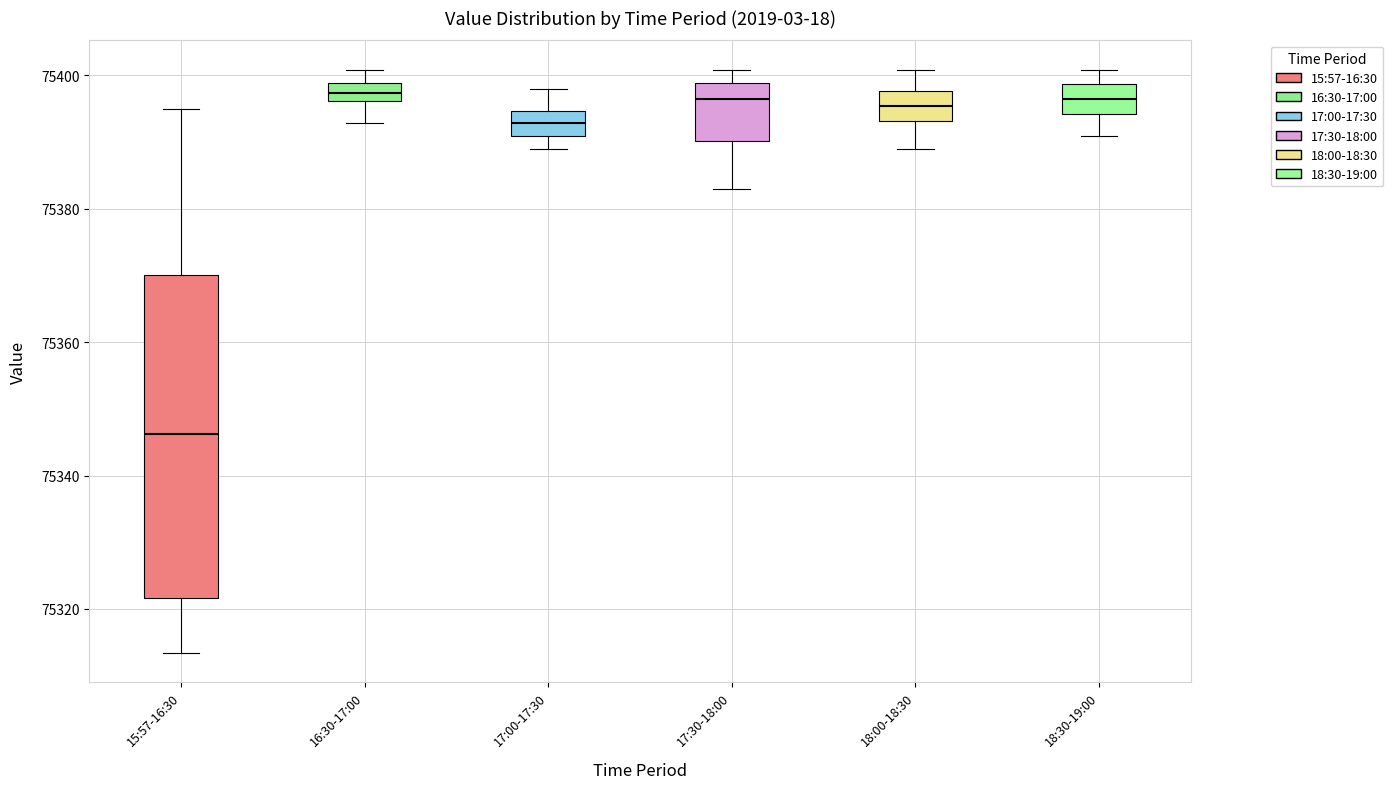

Comparing the boxes themselves (not the whiskers), which one is the tallest?

15:57-16:30